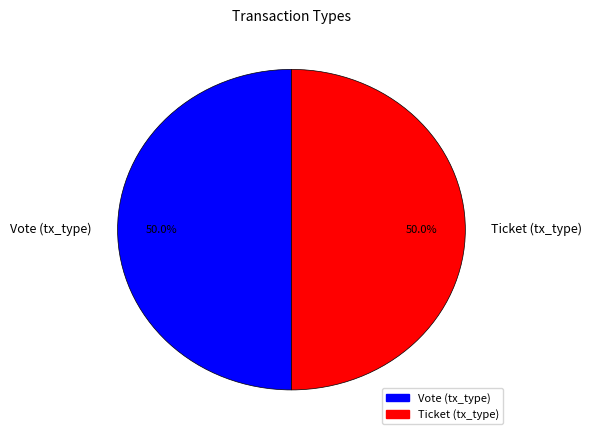

What is the total percentage of Vote (tx_type) and Ticket (tx_type)?

100.0%